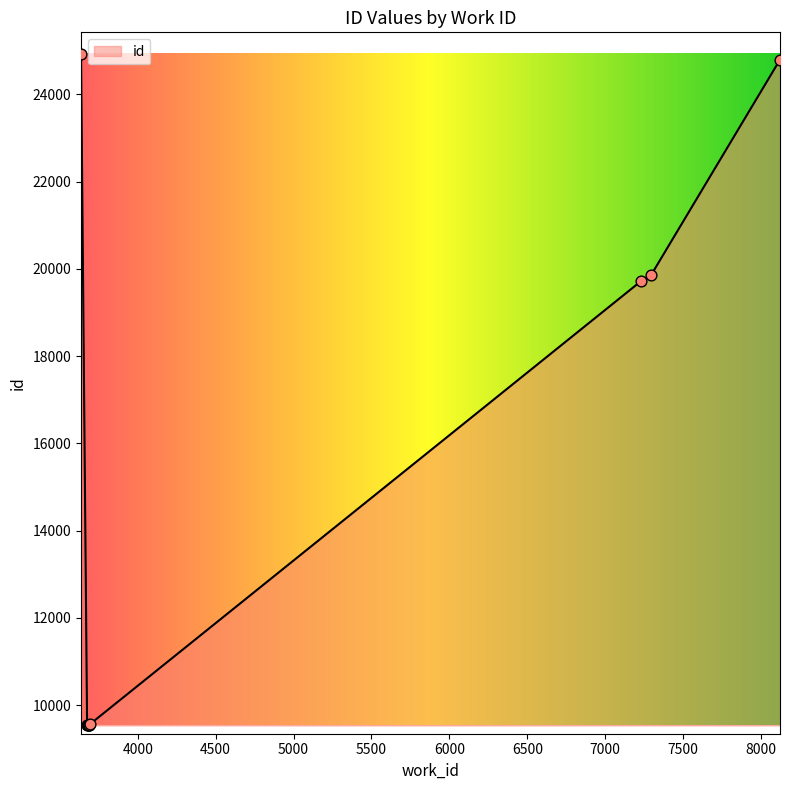

What is the minimum value shown in the chart?

9535